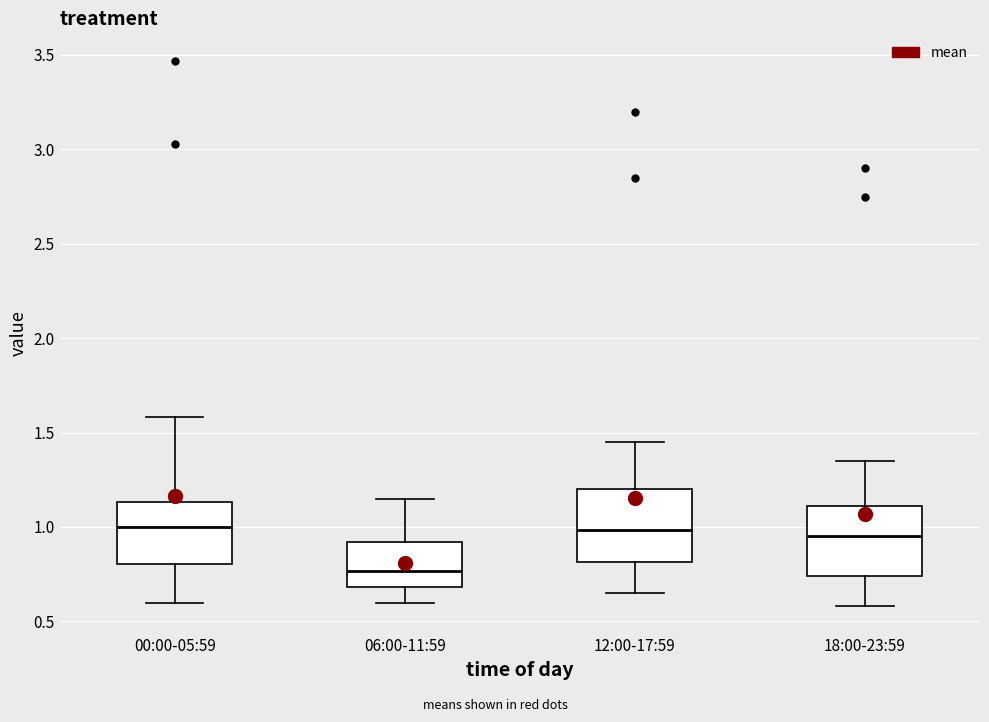

Which box has the lowest median line?

06:00-11:59